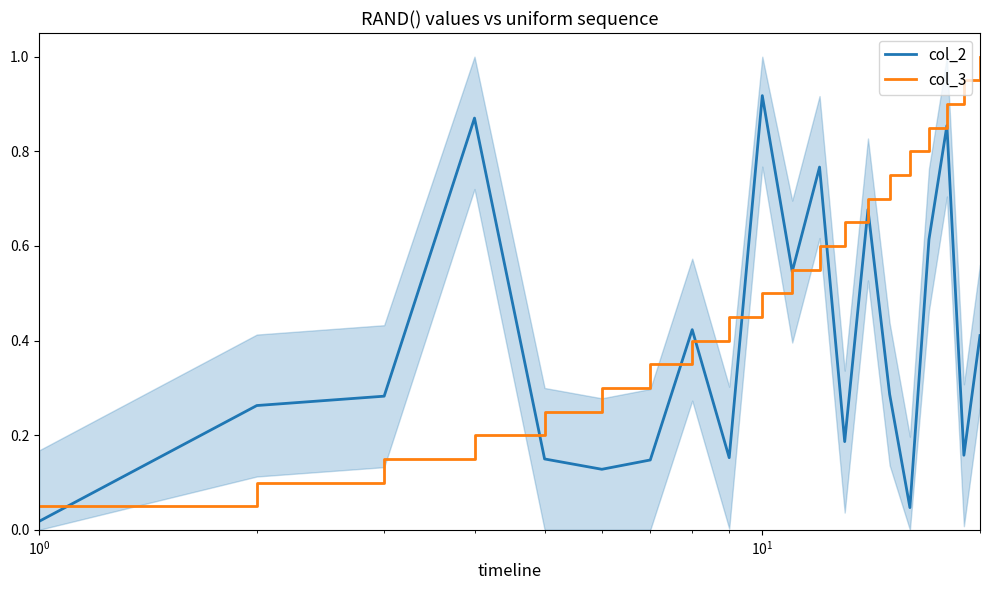

What is the average value of the col_3 series?

0.5